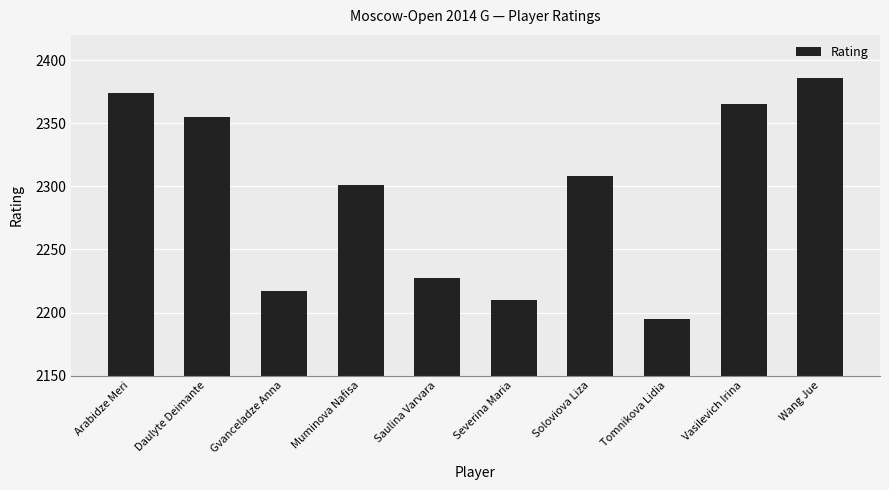

How many bars are there in total?

10